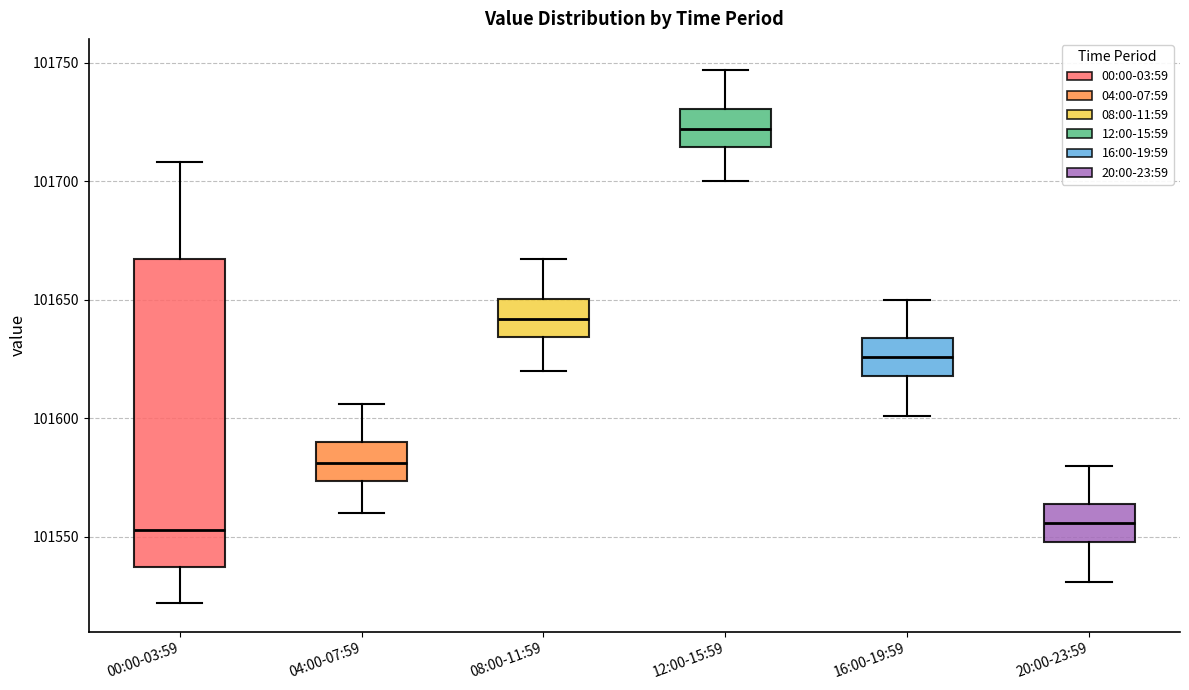

Reading left to right, read every box against the y-axis: the position of its median line, the range the box covers, and the ends of its whiskers. The values are not printed on the chart, so give them approximately, as read against the axis.

00:00-03:59: median 101555, box 101535 to 101665, whiskers 101520 to 101710
04:00-07:59: median 101580, box 101575 to 101590, whiskers 101560 to 101605
08:00-11:59: median 101640, box 101635 to 101650, whiskers 101620 to 101665
12:00-15:59: median 101720, box 101715 to 101730, whiskers 101700 to 101745
16:00-19:59: median 101625, box 101620 to 101635, whiskers 101600 to 101650
20:00-23:59: median 101555, box 101550 to 101565, whiskers 101530 to 101580